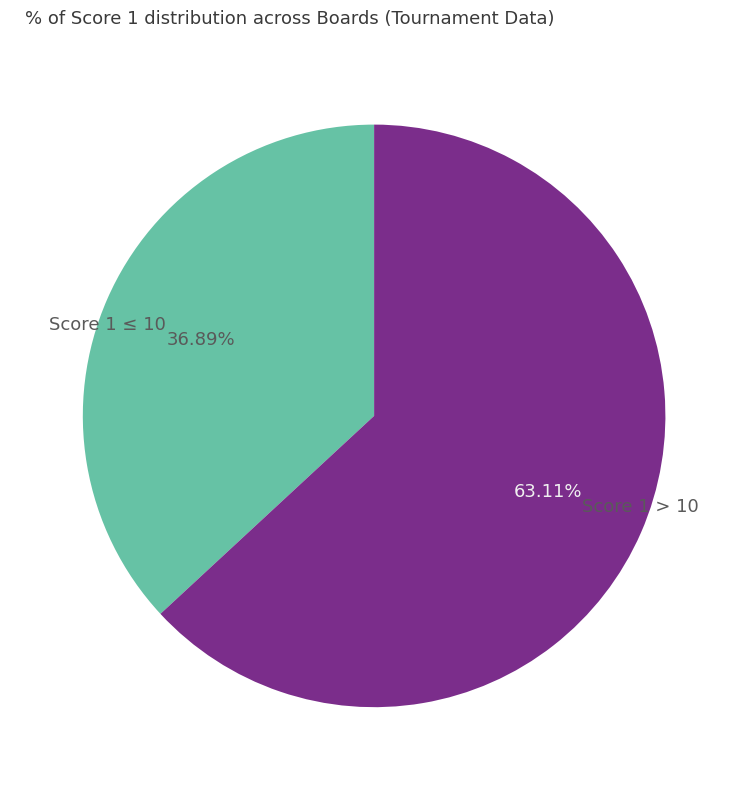

How many slices are in this pie chart?

2